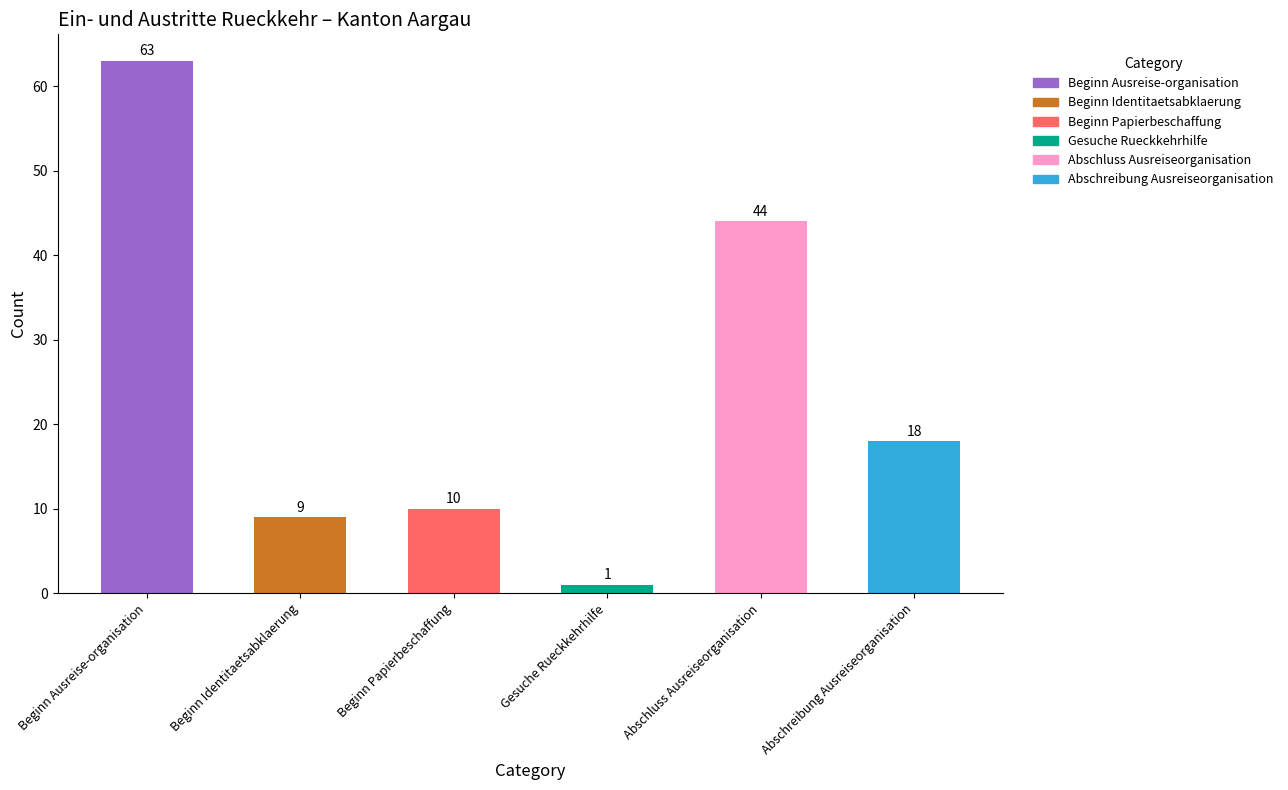

Is the value of Abschluss Ausreiseorganisation at Europa greater than the value of Abschreibung Ausreiseorganisation at Europa?

Yes